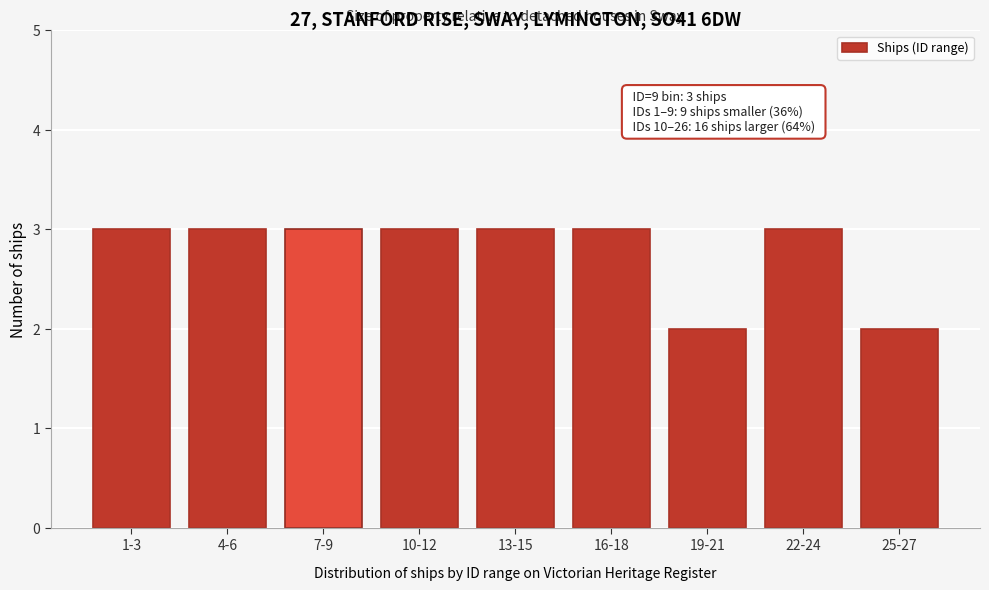

Reading right to left, transcribe all the data shown in this chart.

2	3	2	3	3	3	3	3	3